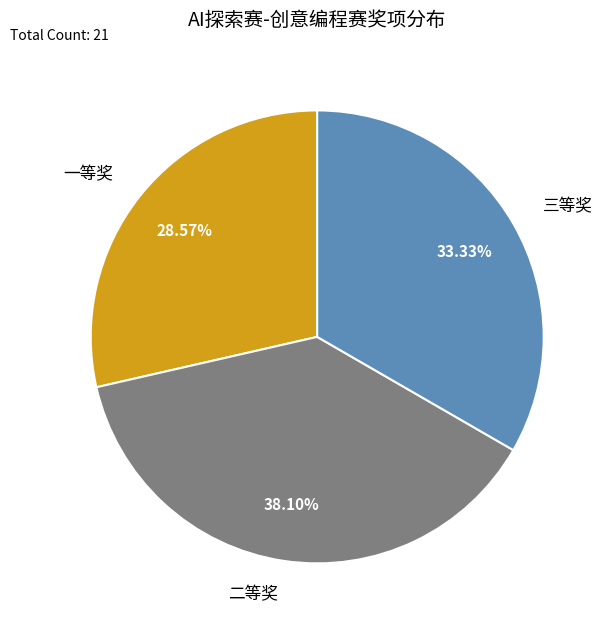

To the nearest percent, what is the difference between the 三等奖 and 一等奖 slice percentages?

5%